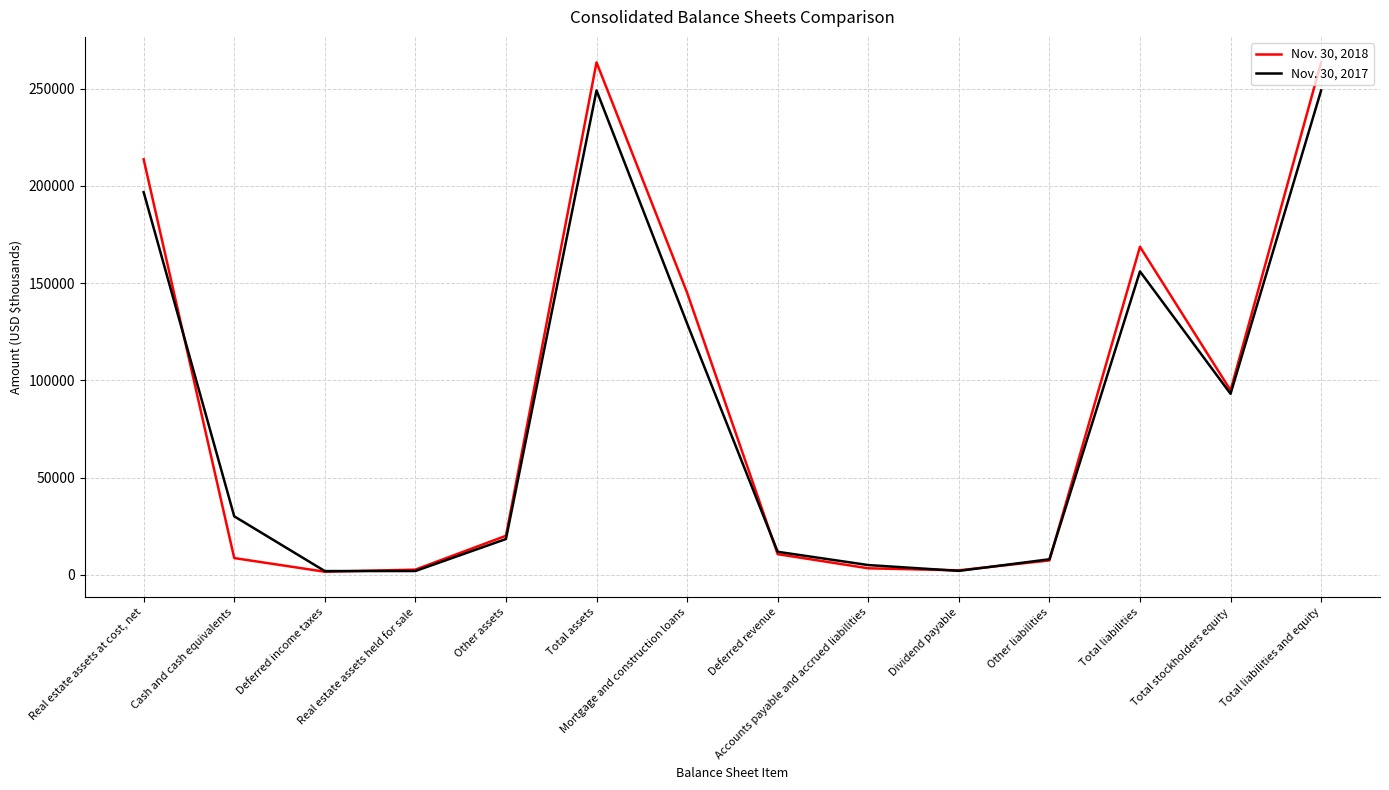

Where do Nov. 30, 2017 and Nov. 30, 2018 first cross each other?

Real estate assets at cost, net and Cash and cash equivalents